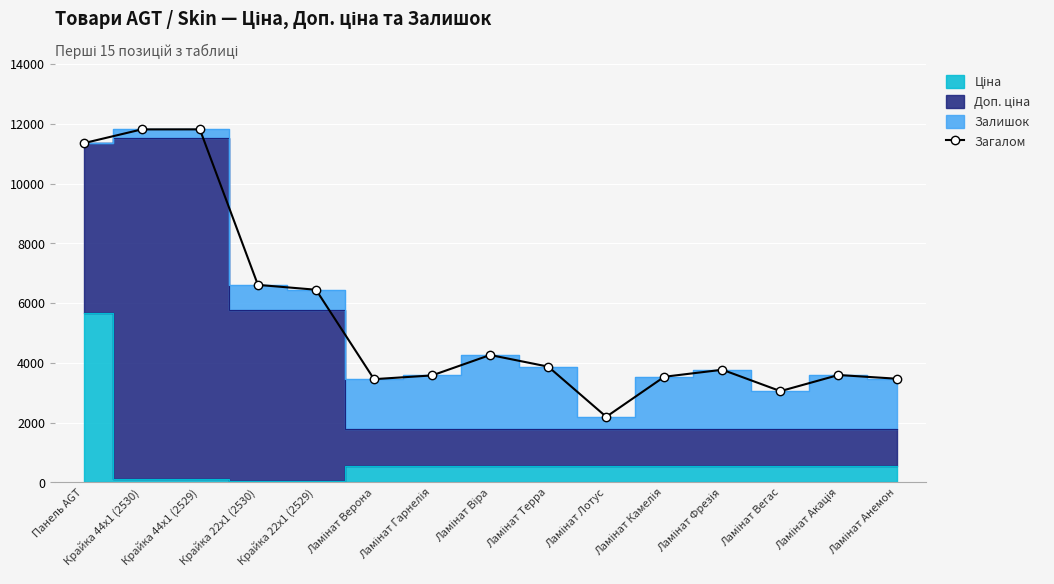

Which label corresponds to the largest value in the chart?

Крайка 44x1 (2529)